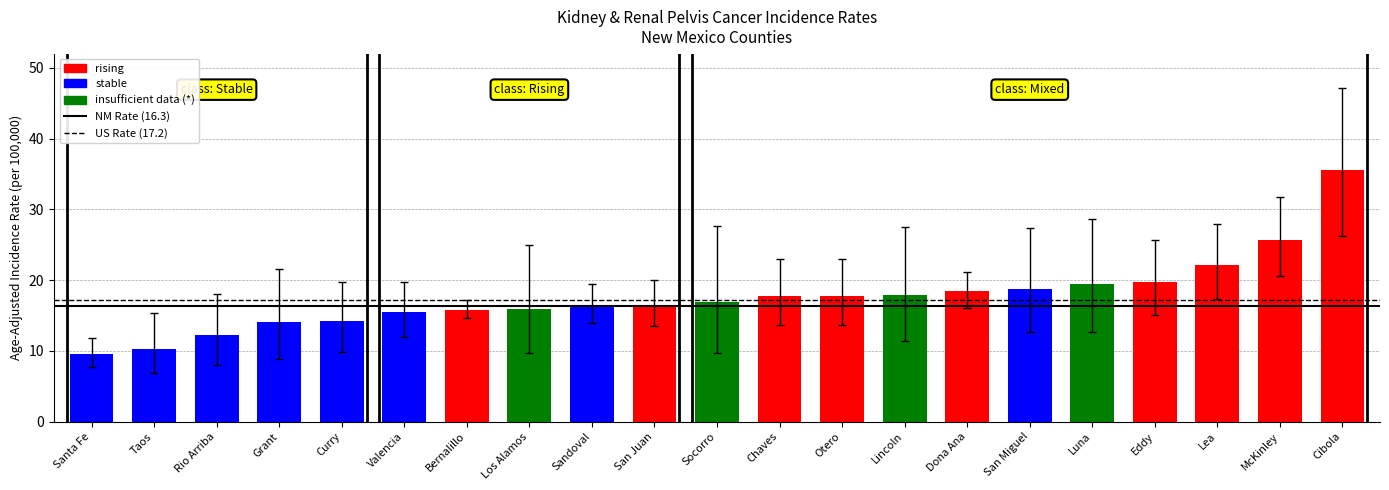

True or false: the data shows 29.8 at Chaves.

False